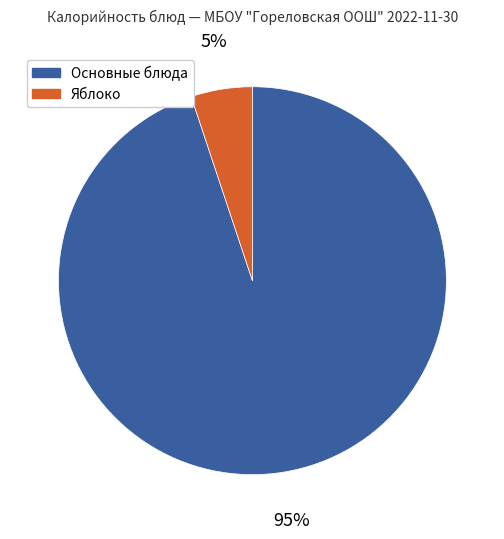

How many slices are in this pie chart?

2